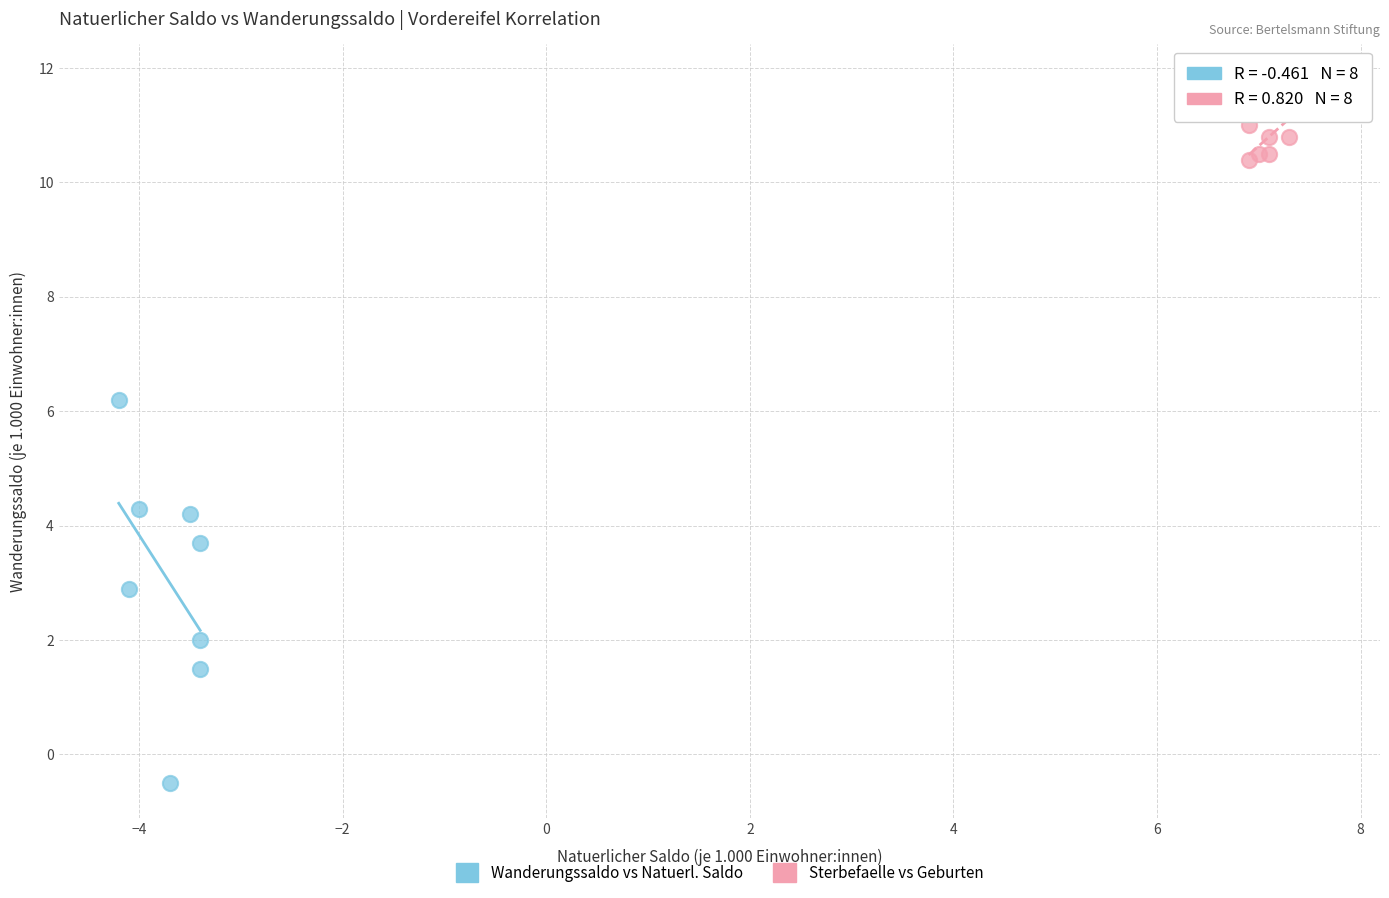

Which series reaches the maximum Y coordinate?

Sterbefaelle vs Geburten